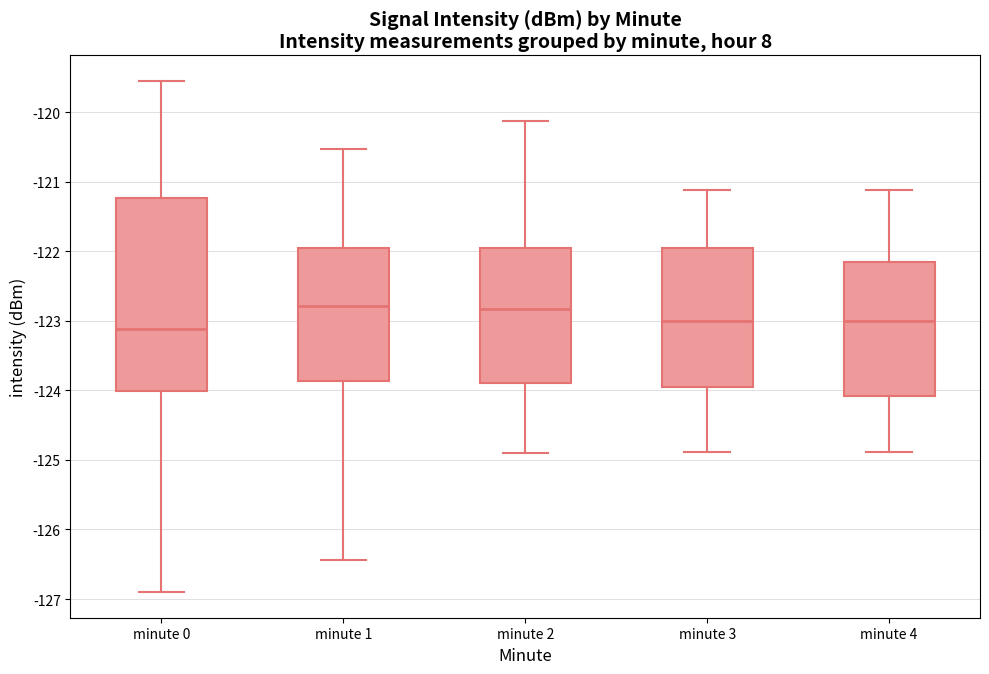

Where is the lower edge of the box for minute 4 on the y-axis? The values are not printed on the chart, so give them approximately, as read against the axis.

-124.1